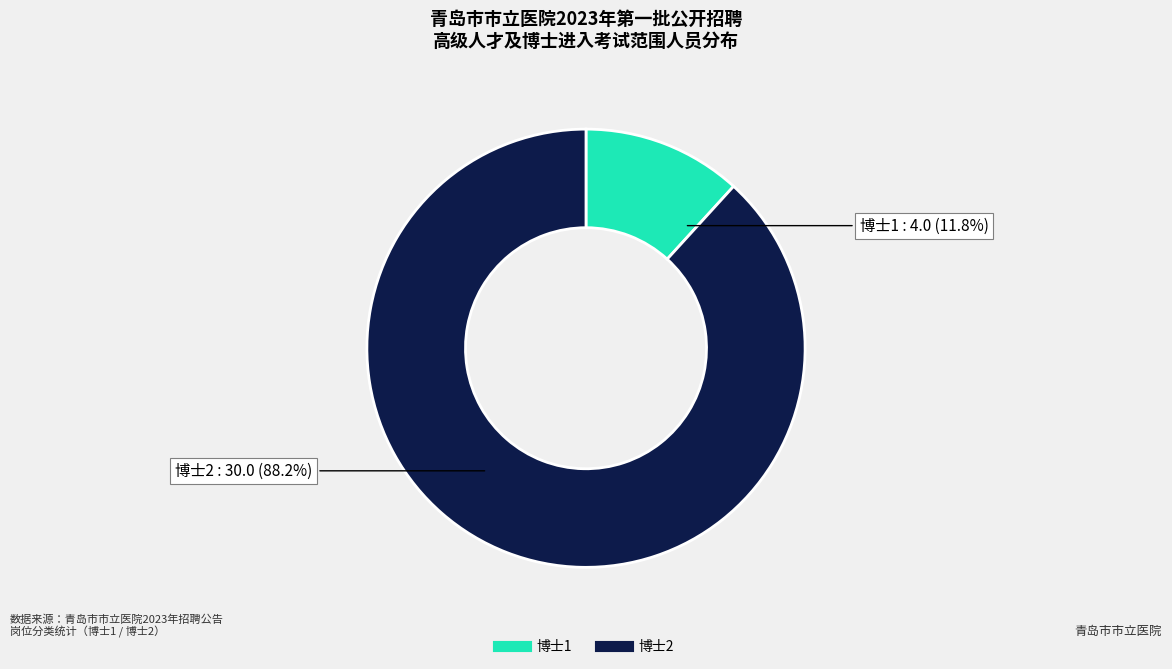

Which category has the biggest portion of the pie?

博士2